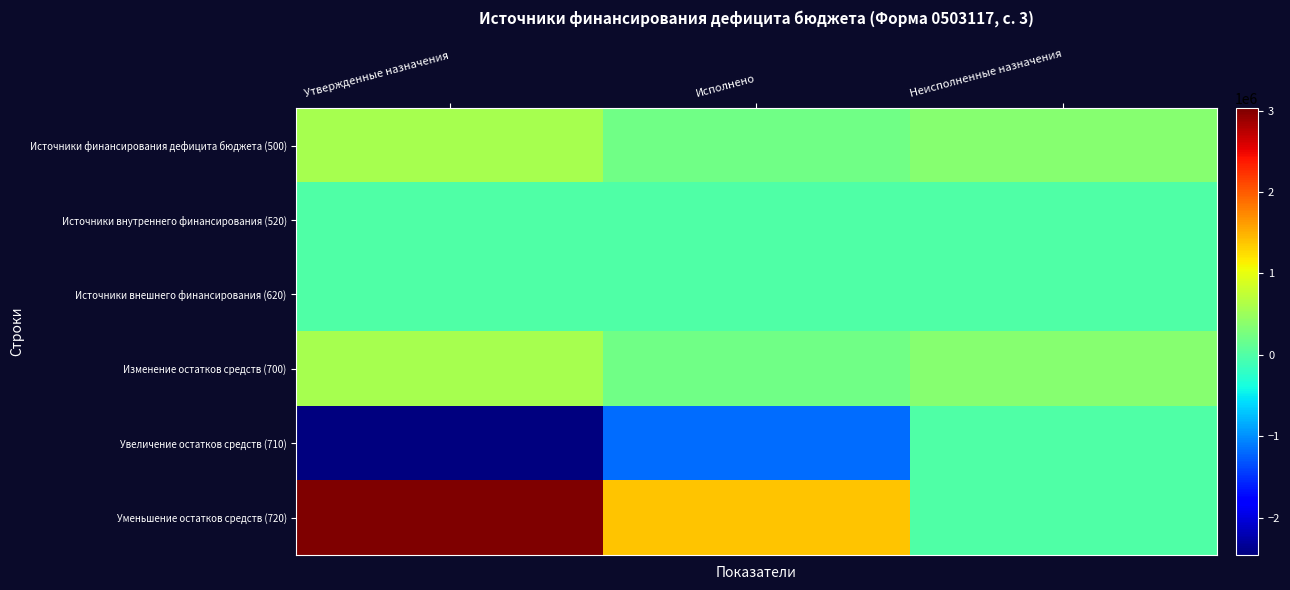

Reading right to left, extract all data points from this chart.

Источники финансирования дефицита бюджета (500): Неисполненные назначения=350717.4	Исполнено=218525.2	Утвержденные назначения=569242.6
Источники внутреннего финансирования (520): Неисполненные назначения=0.0	Исполнено=0.0	Утвержденные назначения=0.0
Источники внешнего финансирования (620): Неисполненные назначения=0.0	Исполнено=0.0	Утвержденные назначения=0.0
Изменение остатков средств (700): Неисполненные назначения=350717.4	Исполнено=218525.2	Утвержденные назначения=569242.6
Увеличение остатков средств (710): Неисполненные назначения=0.0	Исполнено=-1174767.6	Утвержденные назначения=-2457839.0
Уменьшение остатков средств (720): Неисполненные назначения=0.0	Исполнено=1393292.9	Утвержденные назначения=3027081.6